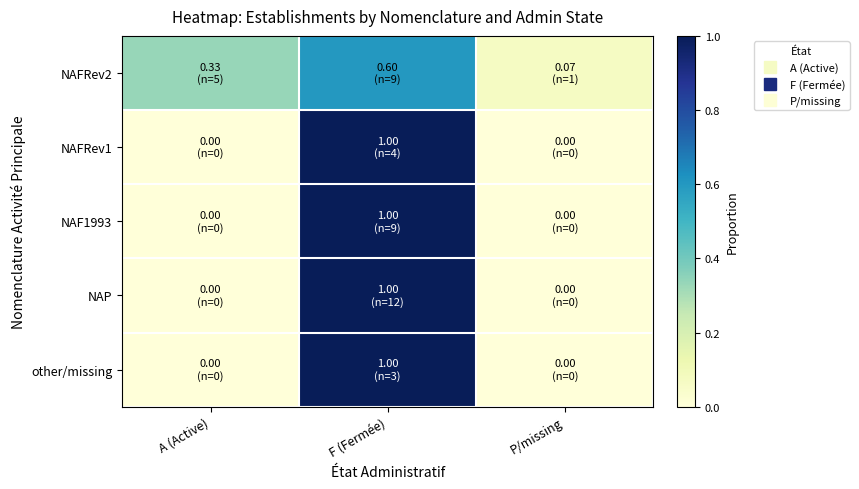

Reading left to right, list all the values displayed in this chart.

NAFRev2: A (Active)=0.3	F (Fermée)=0.6	P/missing=0.1
NAFRev1: A (Active)=0.0	F (Fermée)=1.0	P/missing=0.0
NAF1993: A (Active)=0.0	F (Fermée)=1.0	P/missing=0.0
NAP: A (Active)=0.0	F (Fermée)=1.0	P/missing=0.0
other/missing: A (Active)=0.0	F (Fermée)=1.0	P/missing=0.0